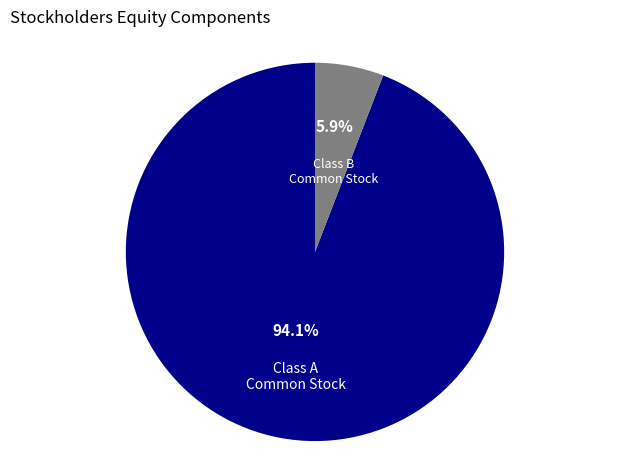

Is there any slice that represents more than half of the pie?

Yes